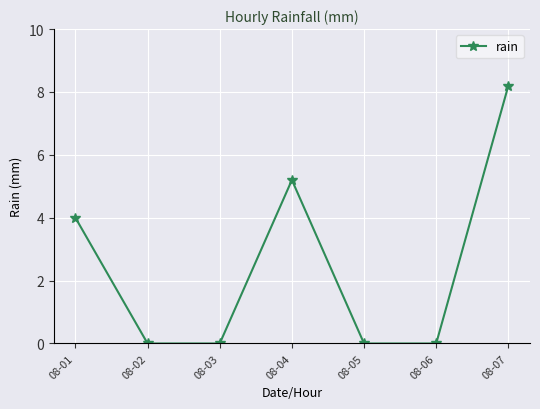

What is the difference between the second highest and second lowest values?

5.2